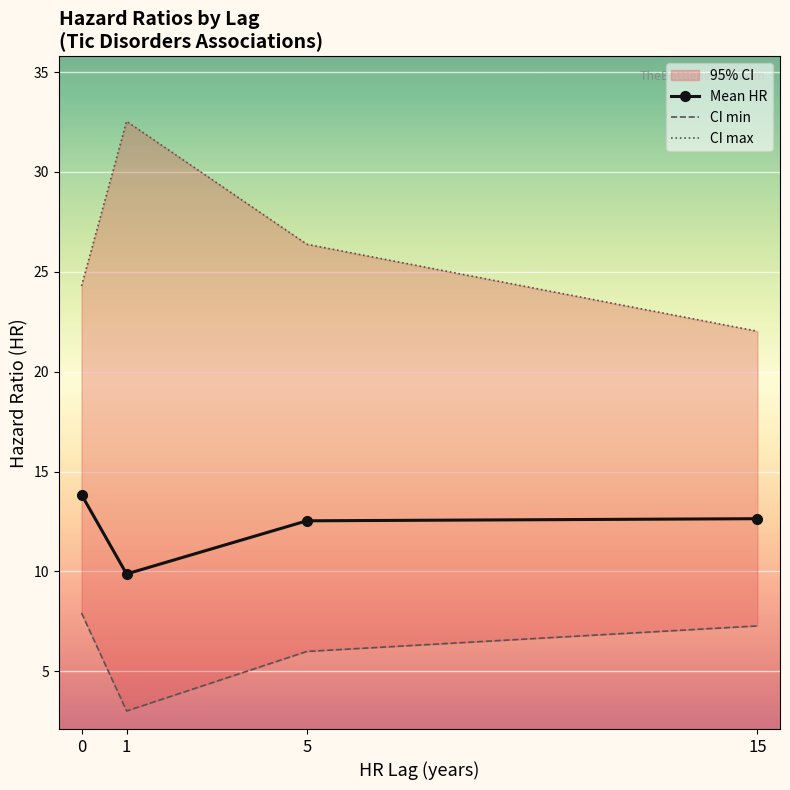

List the series in order of their peak value, lowest first.

CI min, Mean HR, CI max